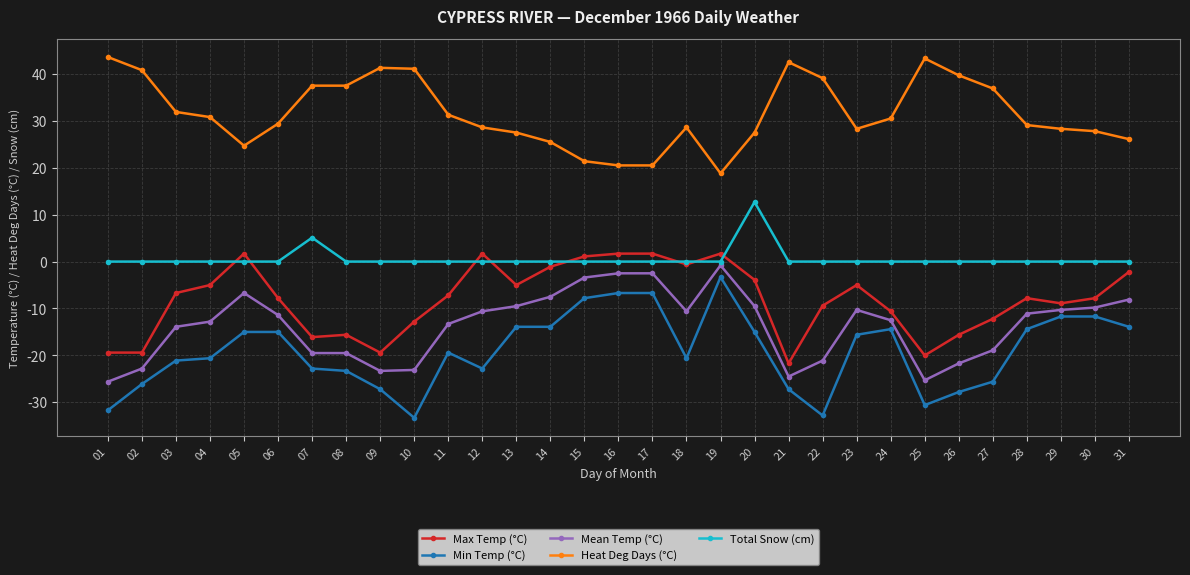

True or false: Min Temp (°C) has a value of -15.0 at 20.

True